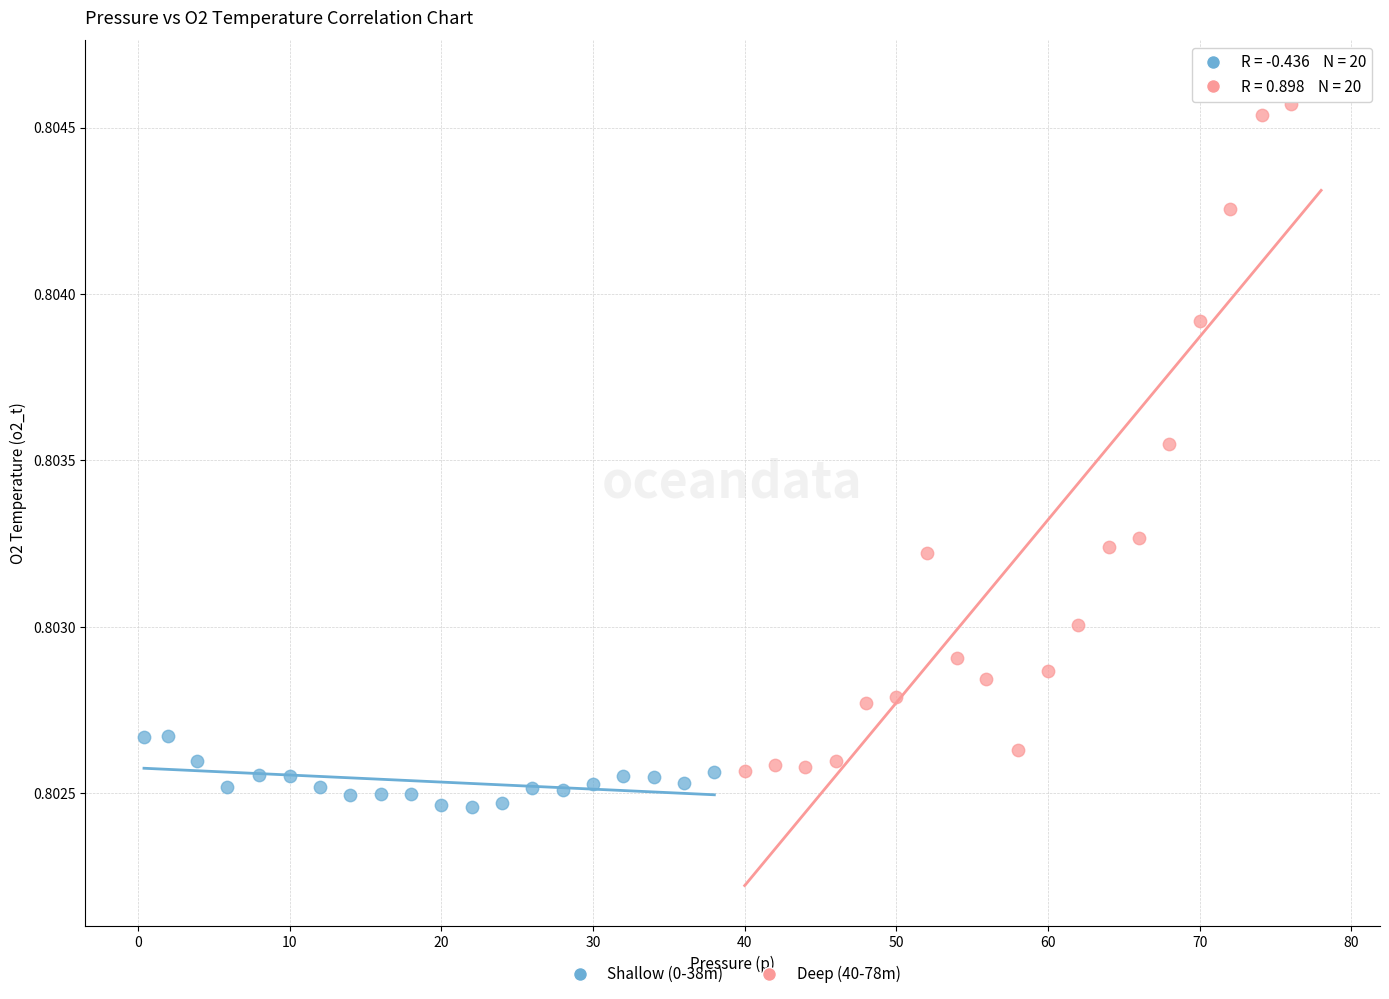

Which series has the largest Y range (max minus min)?

Deep (40-78m)